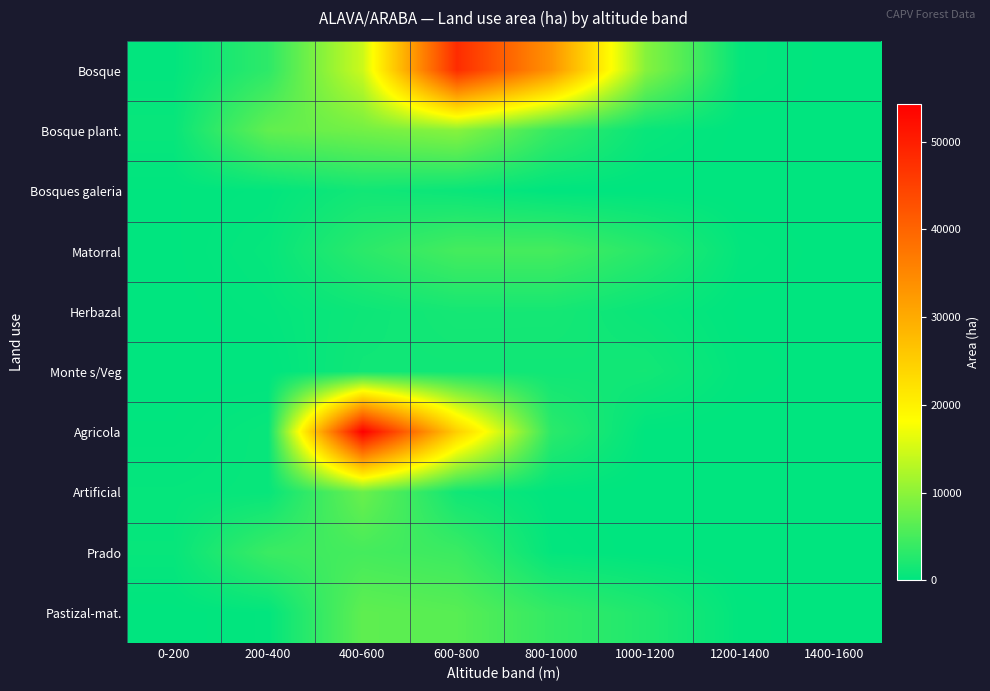

What is the difference between the highest and lowest values at 1000-1200?

9544.6